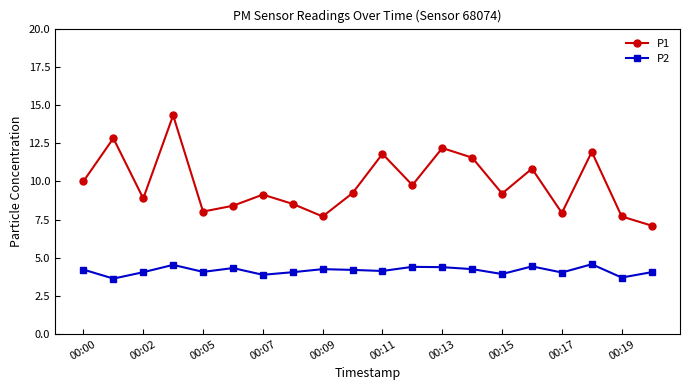

What is the greatest value displayed?

14.3